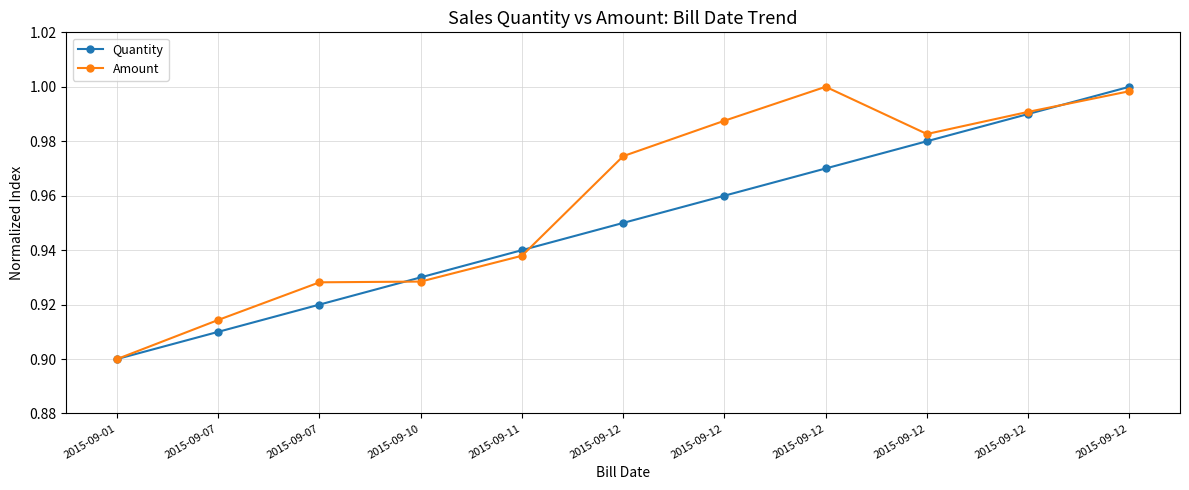

Is it true that Quantity equals 1.5 at 2015-09-12?

False